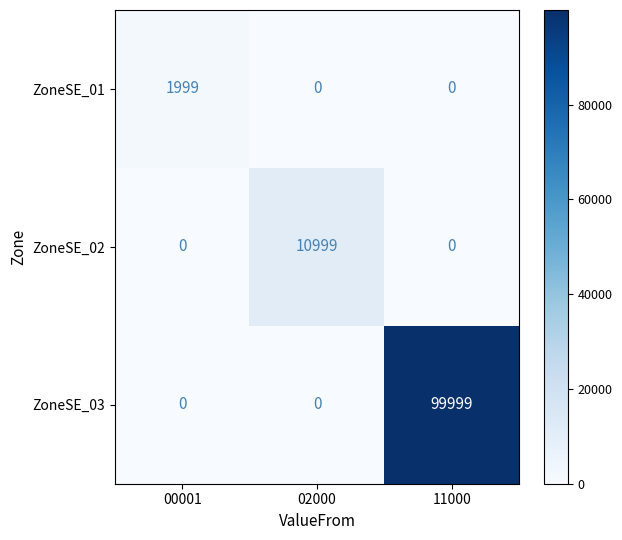

What is the highest value of the ZoneSE_03 series?

99999